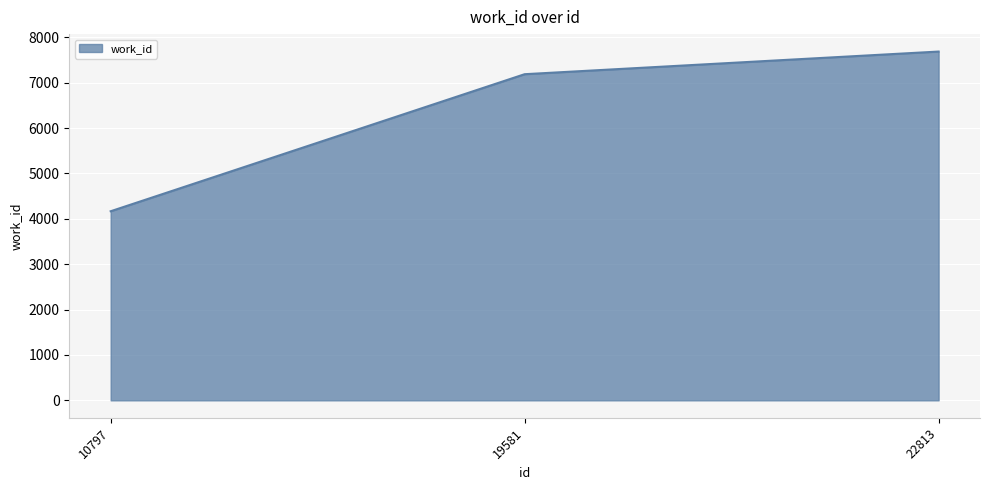

At which label is the value closest to 5926?

19581